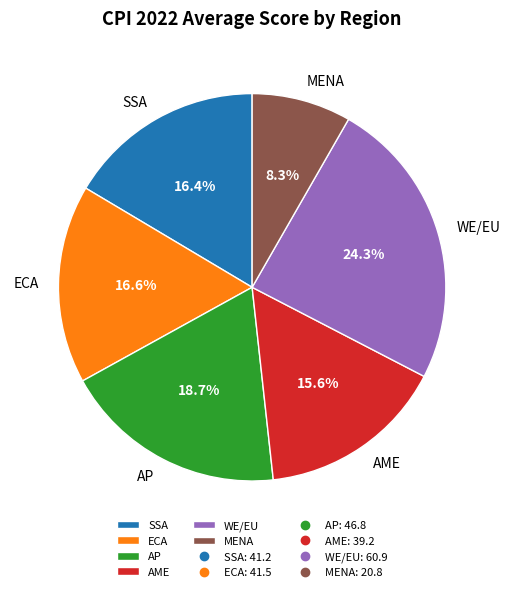

Count the number of slices in the pie.

6